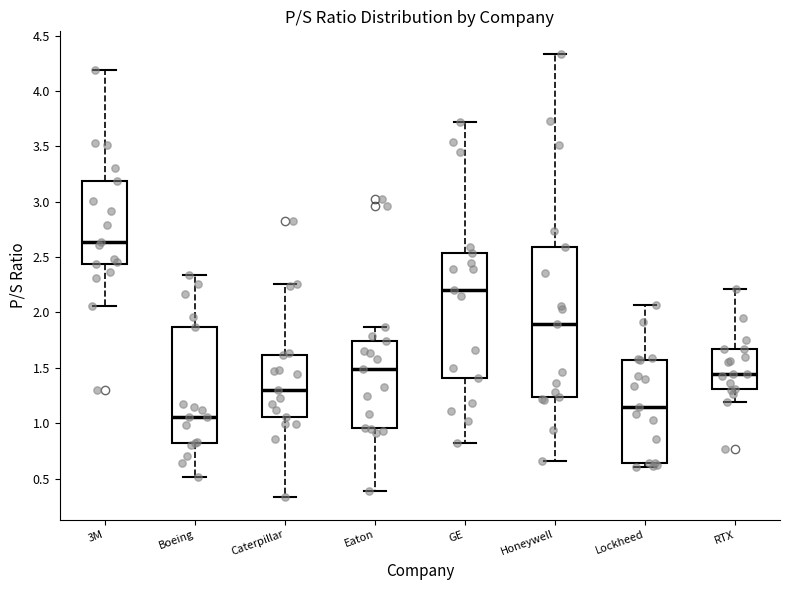

Reading left to right, read every box against the y-axis: the position of its median line, the range the box covers, and the ends of its whiskers. The values are not printed on the chart, so give them approximately, as read against the axis.

3M: median 2.65, box 2.45 to 3.20, whiskers 2.05 to 4.20
Boeing: median 1.05, box 0.80 to 1.85, whiskers 0.50 to 2.35
Caterpillar: median 1.30, box 1.05 to 1.60, whiskers 0.35 to 2.25
Eaton: median 1.50, box 0.95 to 1.75, whiskers 0.40 to 1.85
GE: median 2.20, box 1.40 to 2.55, whiskers 0.80 to 3.70
Honeywell: median 1.90, box 1.25 to 2.60, whiskers 0.65 to 4.35
Lockheed: median 1.15, box 0.65 to 1.55, whiskers 0.60 to 2.05
RTX: median 1.45, box 1.30 to 1.65, whiskers 1.20 to 2.20